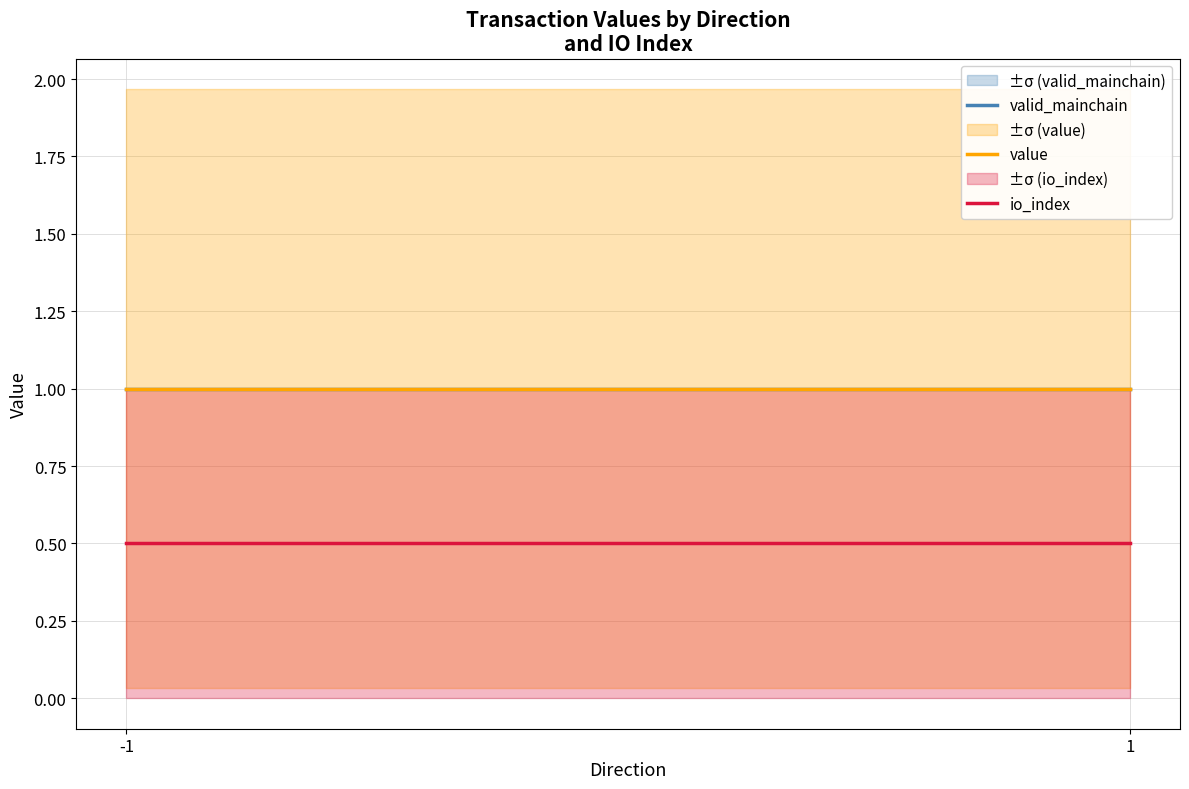

What is the sum of all valid_mainchain values?

2.0